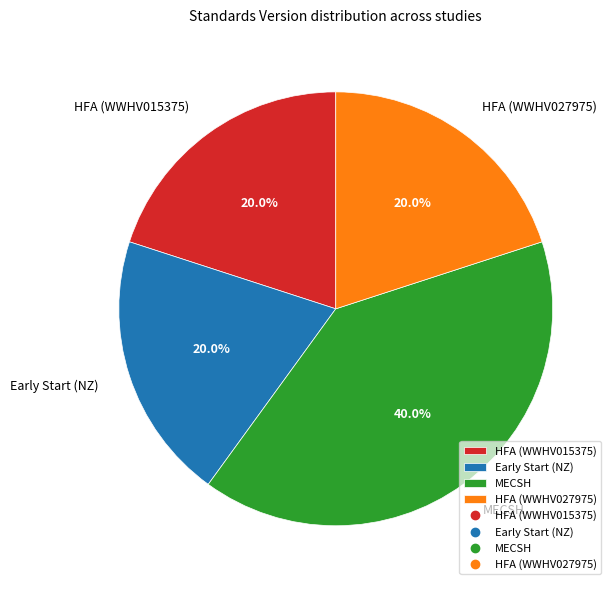

Which slice is the largest?

MECSH